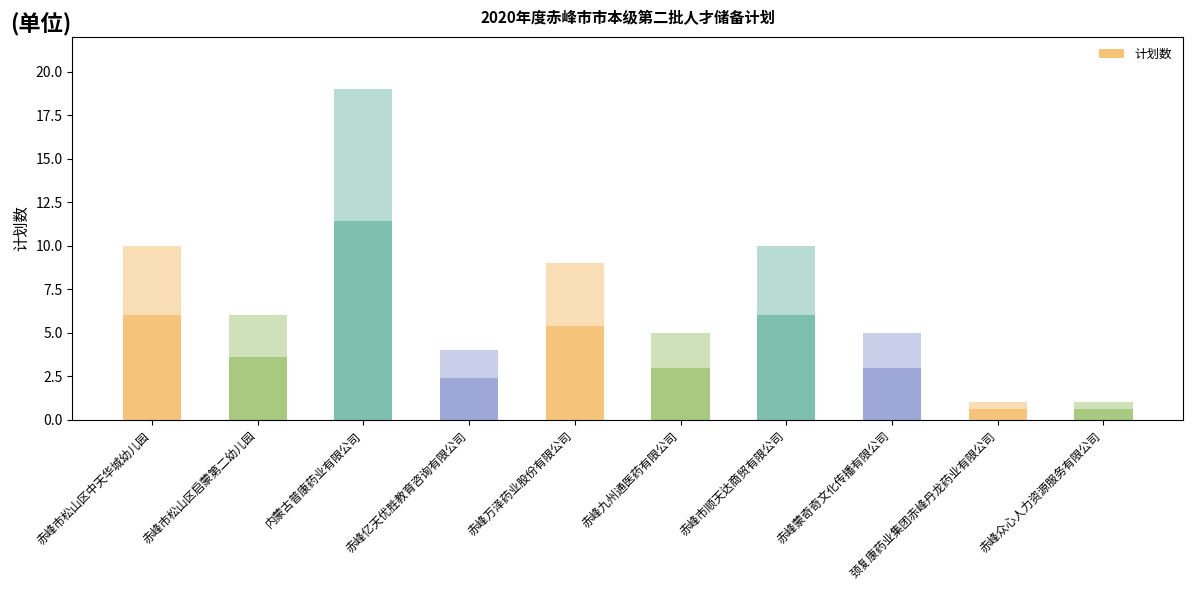

At which category does the chart reach its peak across all series?

内蒙古普康药业有限公司